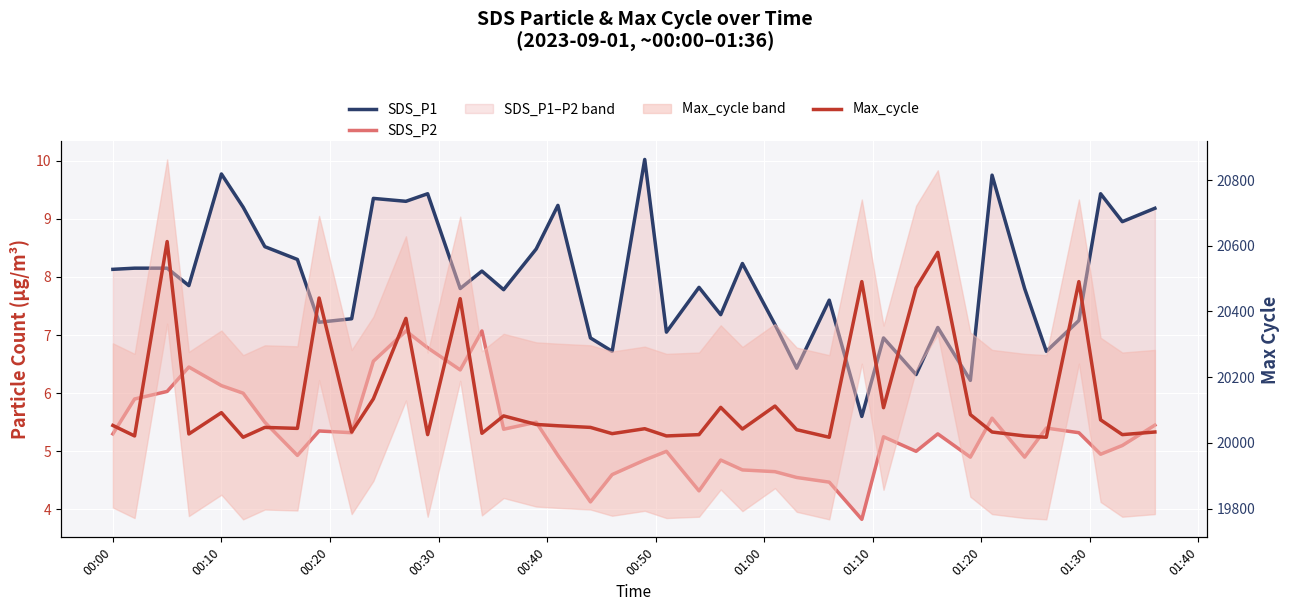

Which series has the largest range (max minus min)?

Max_cycle